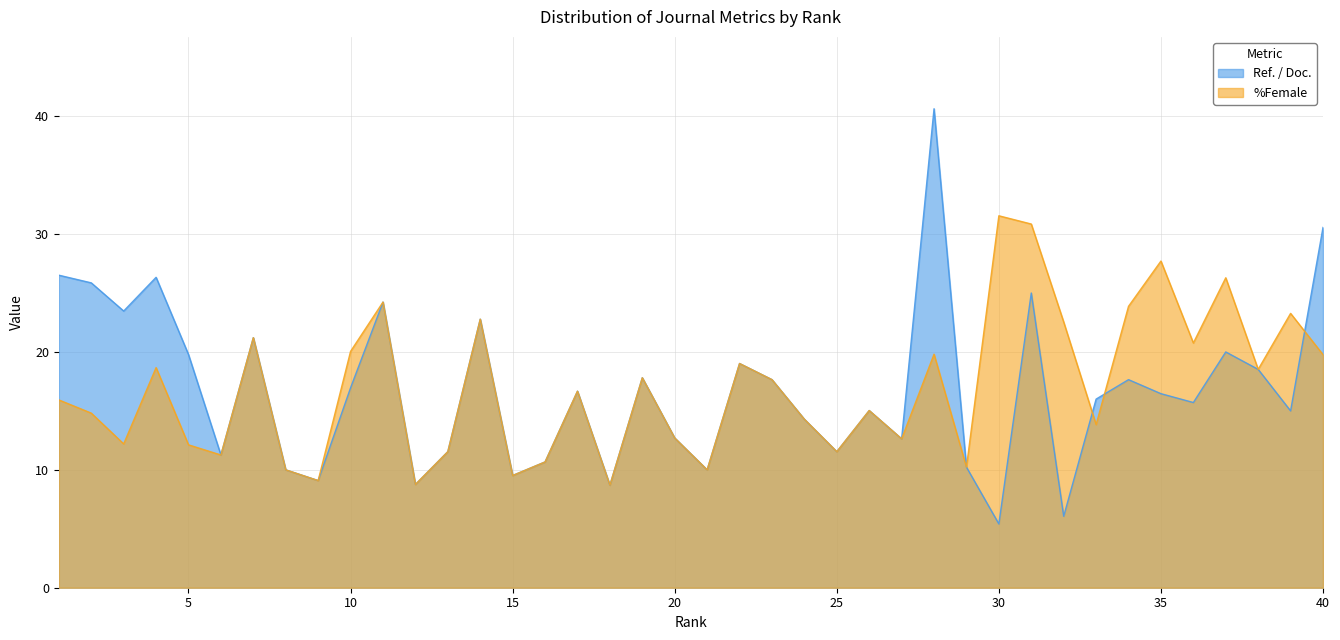

Count the number of data series in this chart.

2